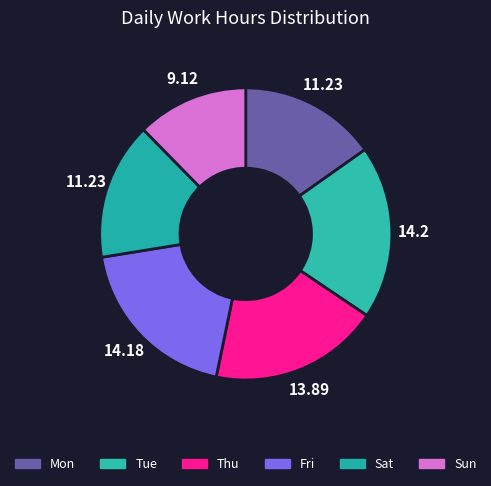

Approximately how many times larger is the value at Sat compared to Mon?

1.0